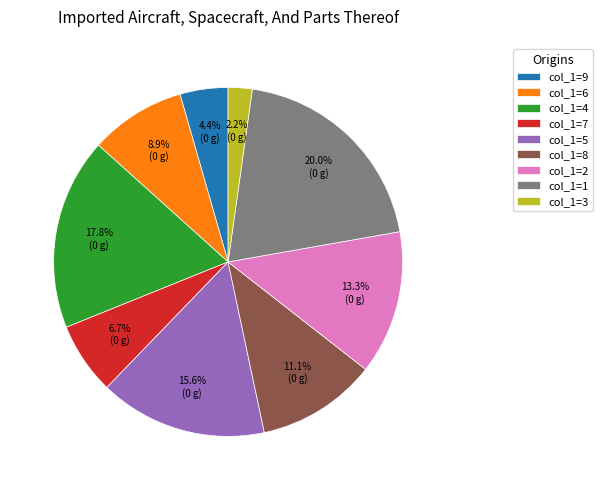

How many slices are in this pie chart?

9